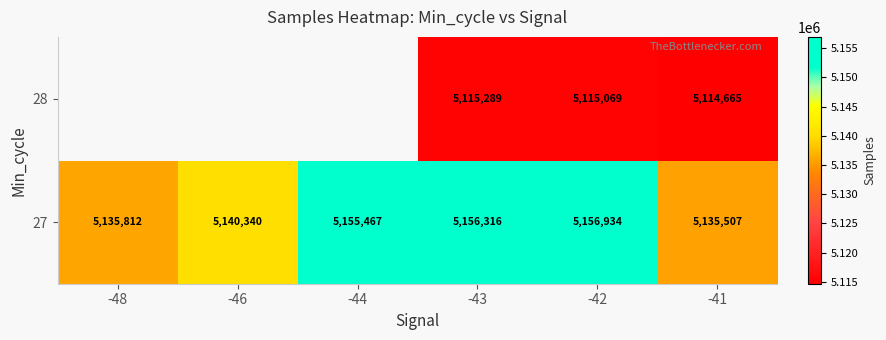

True or false: 27 has a value of 5156316 at -43.

True